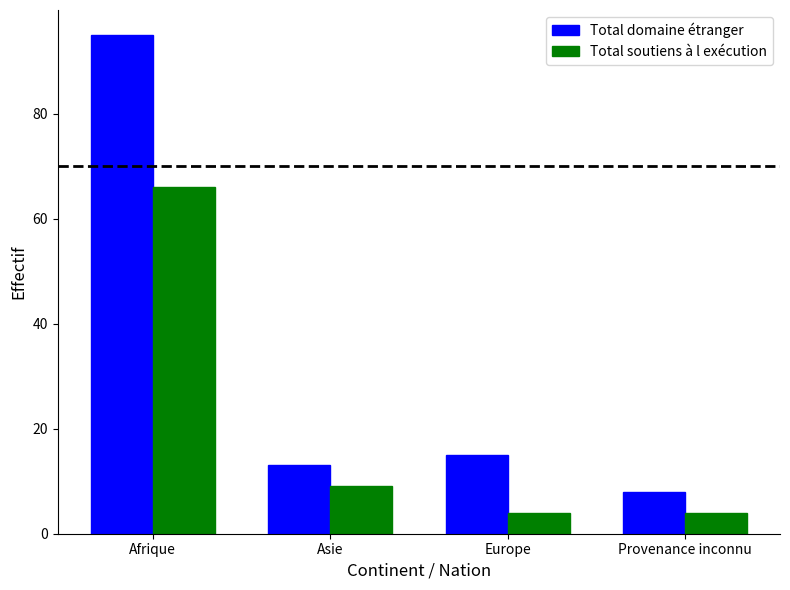

List the labels in order of Total domaine étranger value, smallest first.

Provenance inconnu, Asie, Europe, Afrique